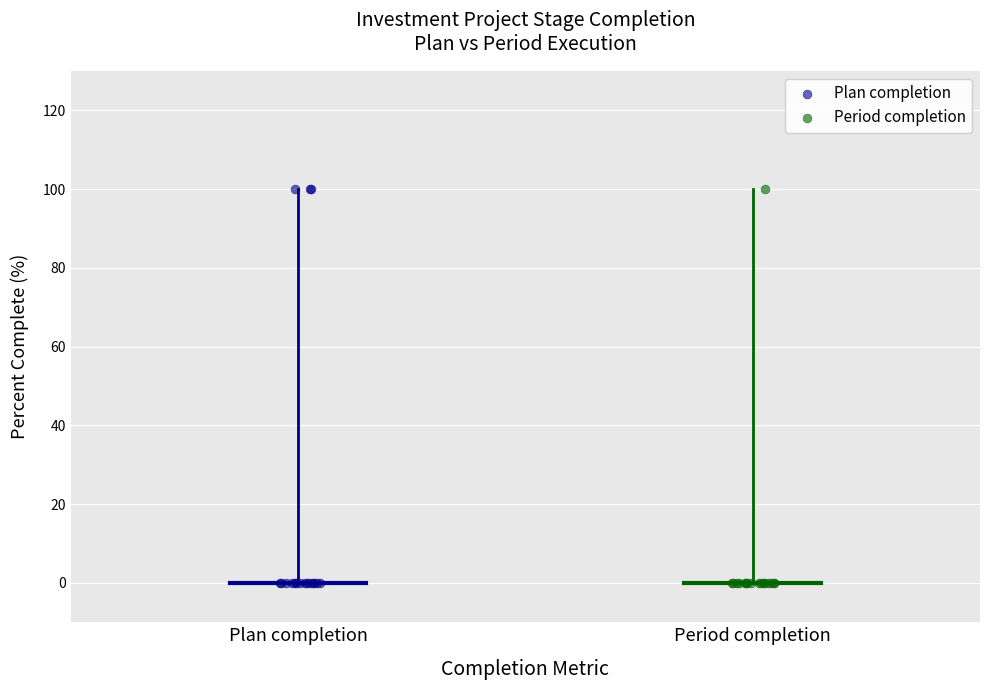

What are all the series names shown in the legend?

Plan completion, Period completion